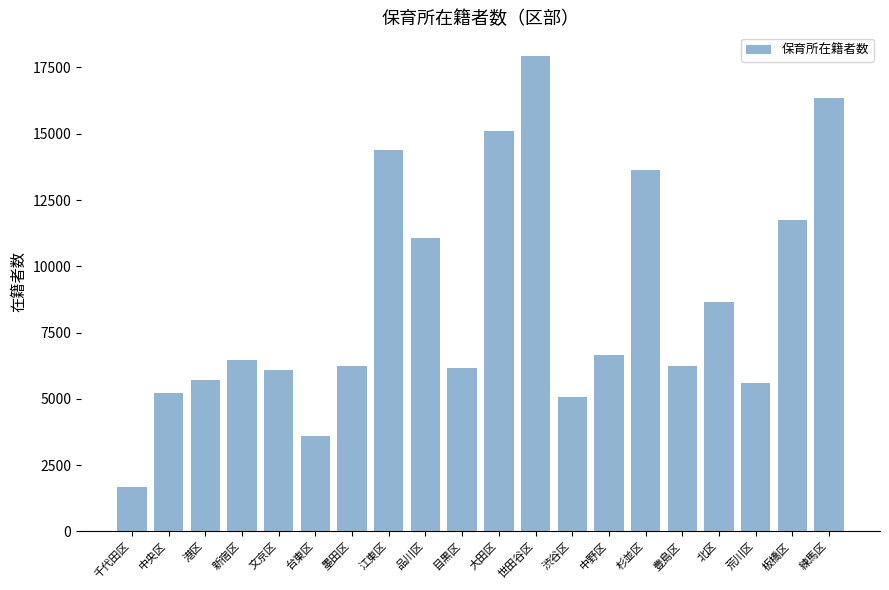

What is the approximate value at 練馬区, to the nearest 50?

16350